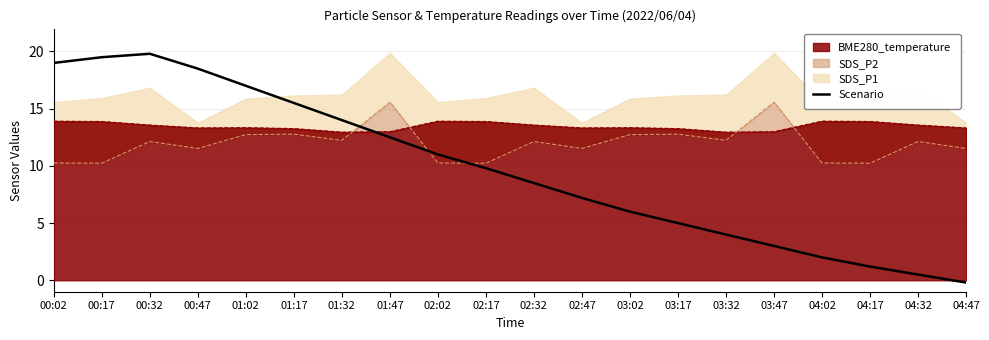

Reading left to right, what are all the values shown in this chart?

19.0	19.5	19.8	18.5	17.0	15.5	14.0	12.5	11.0	9.8	8.5	7.2	6.0	5.0	4.0	3.0	2.0	1.2	0.5	-0.2